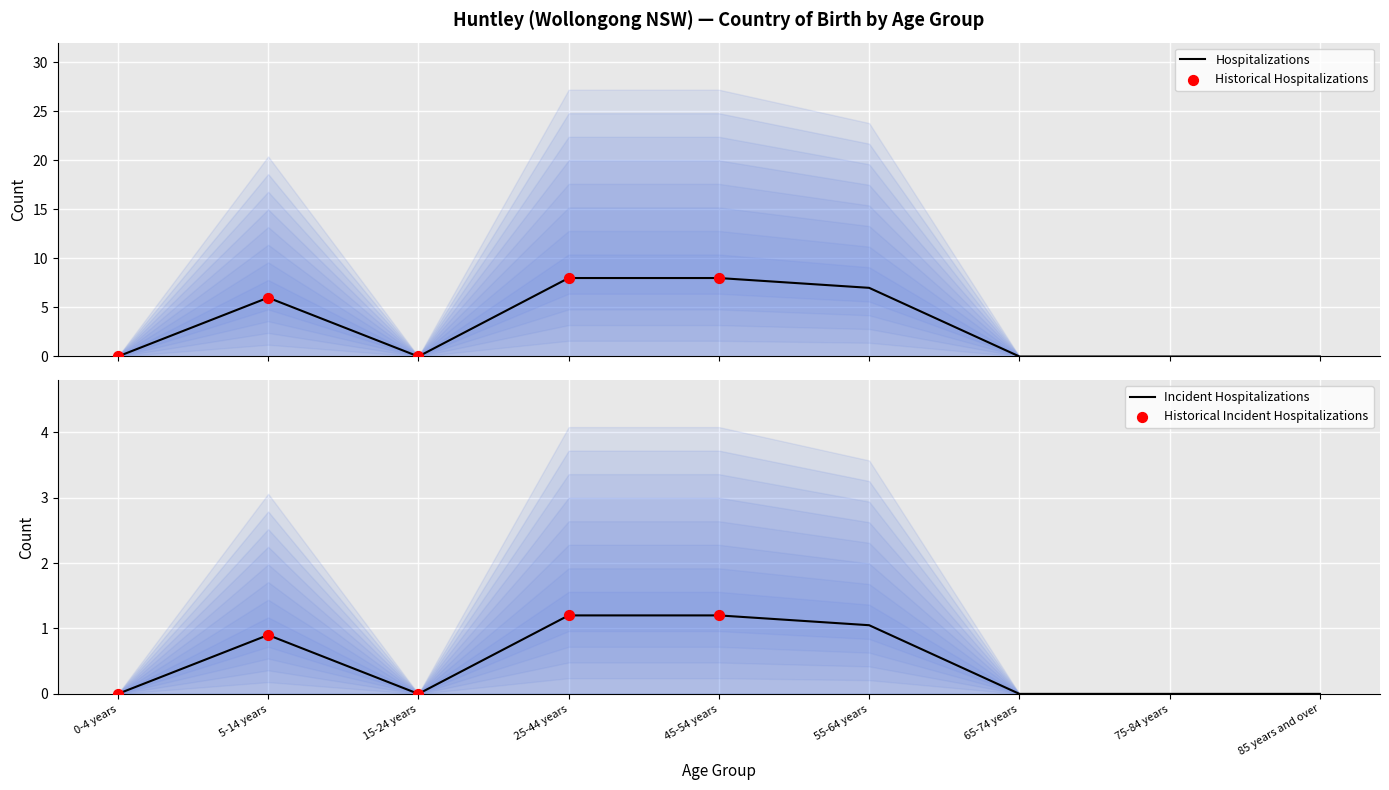

Is it true that Incident Hospitalizations equals 0.3 at 5-14 years?

False